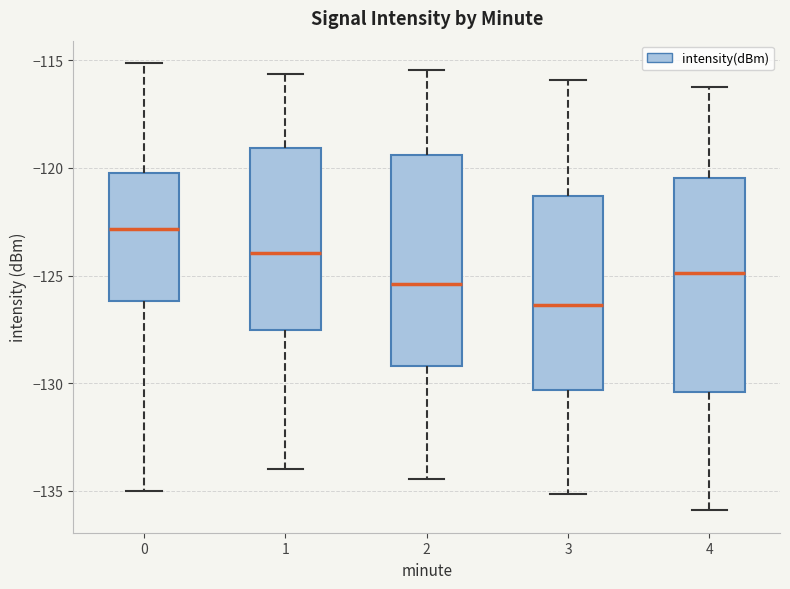

Reading left to right, transcribe this box plot: for each box, give where its median line is, the range the box spans, and where its two whiskers end, as read against the y-axis. The values are not printed on the chart, so give them approximately, as read against the axis.

0: median -123.0, box -126.0 to -120.0, whiskers -135.0 to -115.0
1: median -124.0, box -127.5 to -119.0, whiskers -134.0 to -115.5
2: median -125.5, box -129.0 to -119.5, whiskers -134.5 to -115.5
3: median -126.5, box -130.5 to -121.5, whiskers -135.0 to -116.0
4: median -125.0, box -130.5 to -120.5, whiskers -136.0 to -116.0